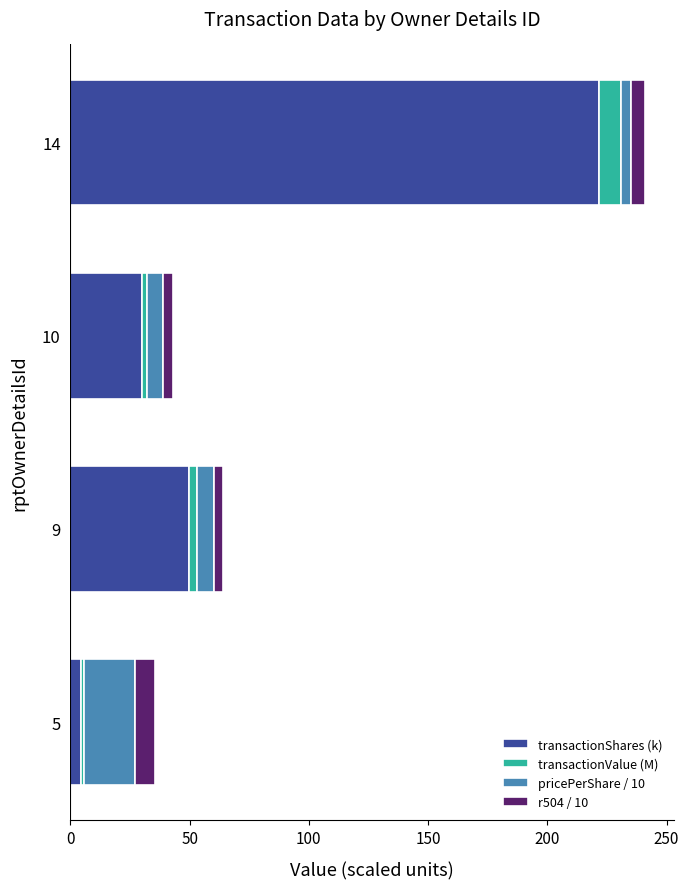

Rank the categories by transactionShares (k) value from highest to lowest.

14, 9, 10, 5